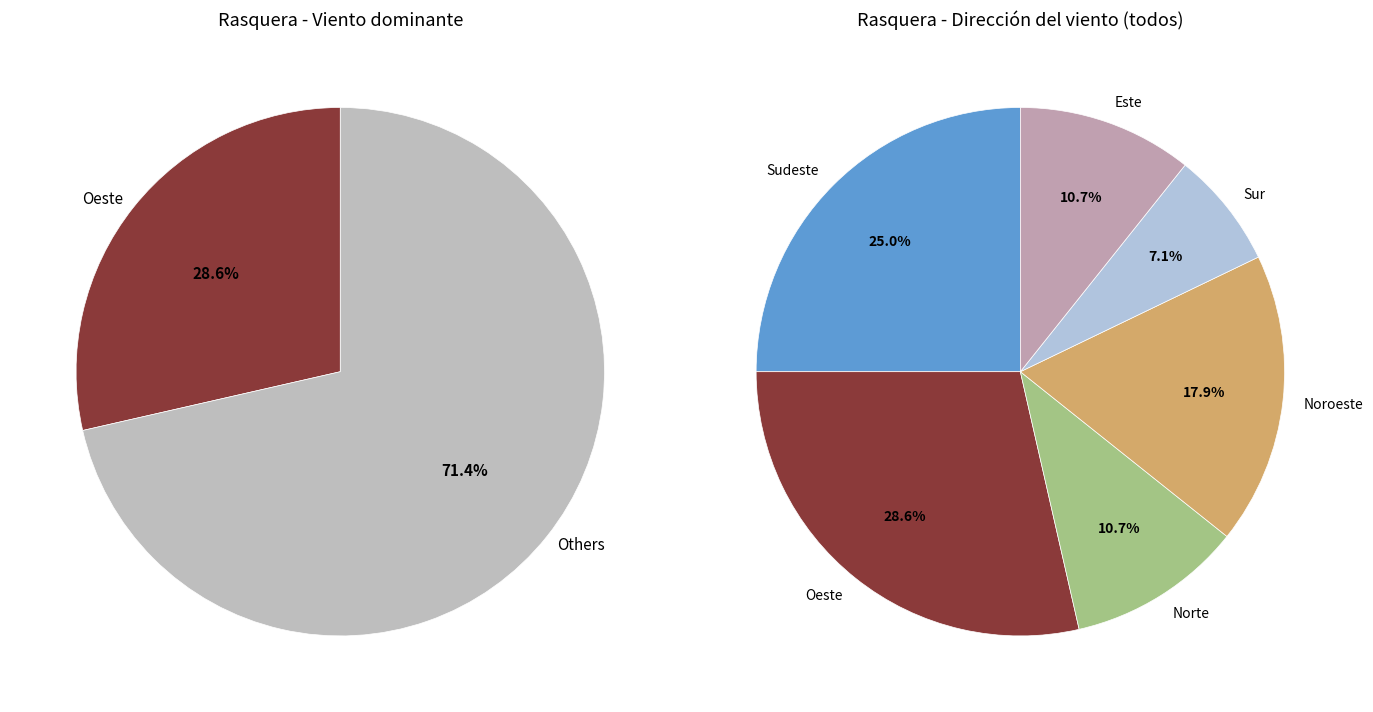

Combined, what portion of the pie is Oeste and Noroeste?

46.4%